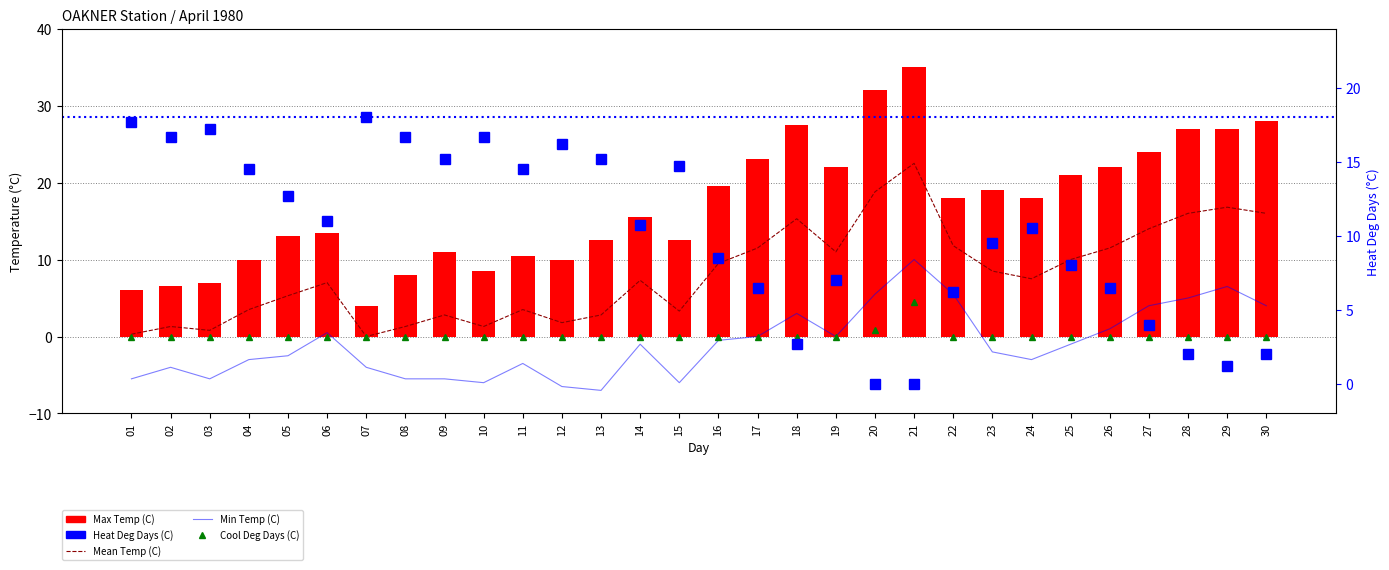

Reading left to right, extract all data points from this chart.

Mean Temp (C): 0.3	1.3	0.8	3.5	5.3	7.0	0.0	1.3	2.8	1.3	3.5	1.8	2.8	7.3	3.3	9.5	11.5	15.3	11.0	18.8	22.5	11.8	8.5	7.5	10.0	11.5	14.0	16.0	16.8	16.0
Min Temp (C): -5.5	-4.0	-5.5	-3.0	-2.5	0.5	-4.0	-5.5	-5.5	-6.0	-3.5	-6.5	-7.0	-1.0	-6.0	-0.5	0.0	3.0	0.0	5.5	10.0	5.5	-2.0	-3.0	-1.0	1.0	4.0	5.0	6.5	4.0
Cool Deg Days (C): 0.0	0.0	0.0	0.0	0.0	0.0	0.0	0.0	0.0	0.0	0.0	0.0	0.0	0.0	0.0	0.0	0.0	0.0	0.0	0.8	4.5	0.0	0.0	0.0	0.0	0.0	0.0	0.0	0.0	0.0
Max Temp (C): 6.0	6.5	7.0	10.0	13.0	13.5	4.0	8.0	11.0	8.5	10.5	10.0	12.5	15.5	12.5	19.5	23.0	27.5	22.0	32.0	35.0	18.0	19.0	18.0	21.0	22.0	24.0	27.0	27.0	28.0
Heat Deg Days (C): 17.7	16.7	17.2	14.5	12.7	11.0	18.0	16.7	15.2	16.7	14.5	16.2	15.2	10.7	14.7	8.5	6.5	2.7	7.0	0.0	0.0	6.2	9.5	10.5	8.0	6.5	4.0	2.0	1.2	2.0